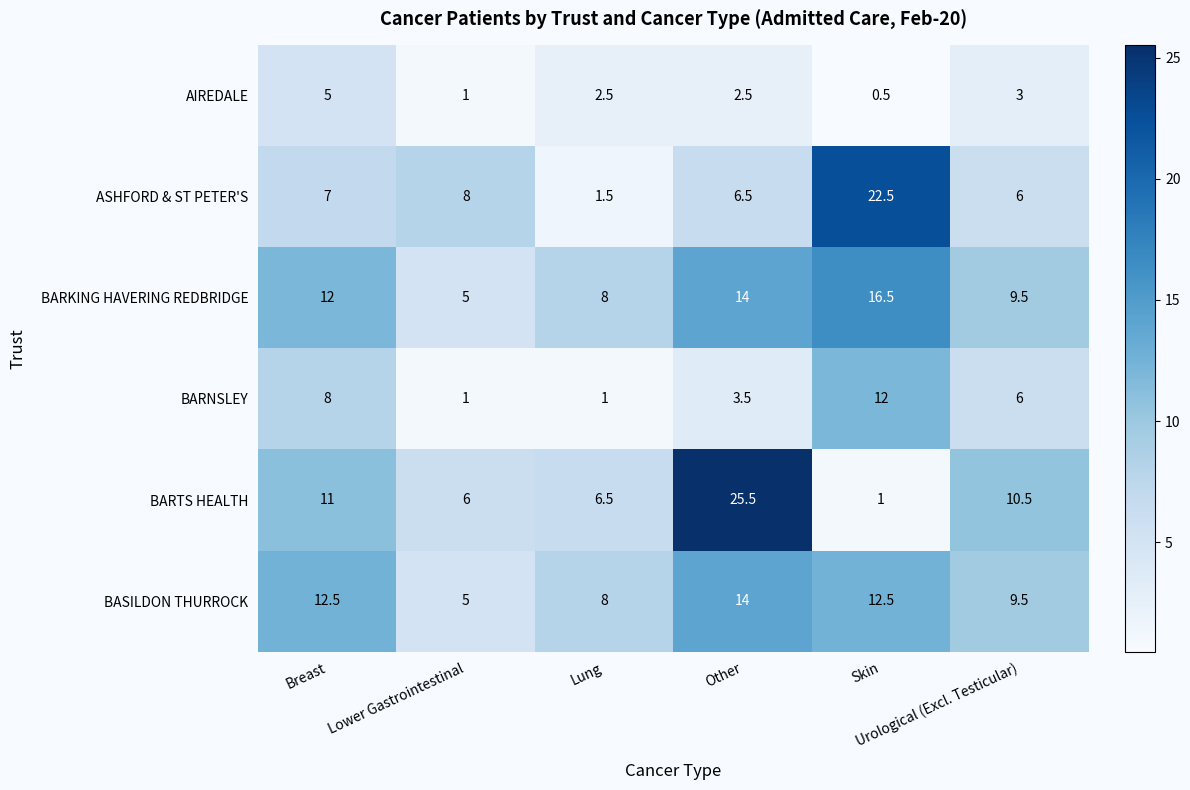

Which series changed the most between Lung and Other?

BARTS HEALTH